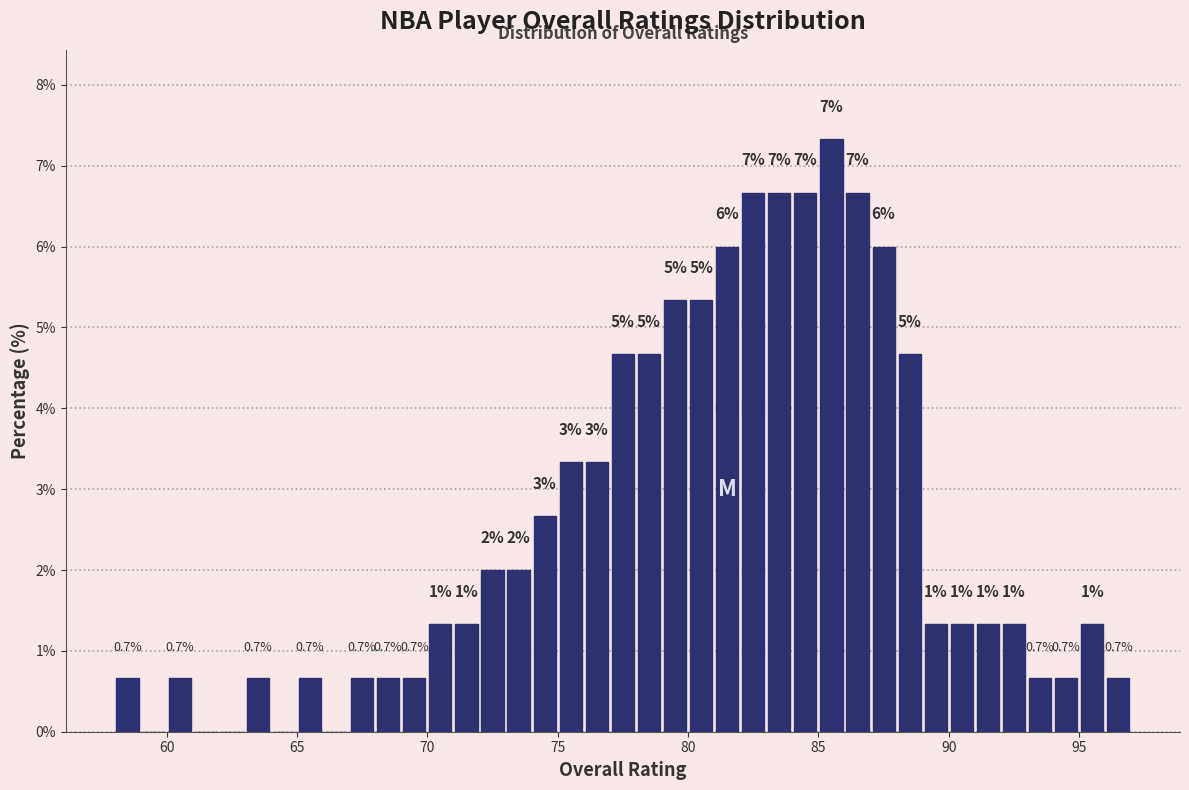

Around what value on the x-axis is the tallest bar? Give the approximate position of its centre, as read against the axis.

85.5